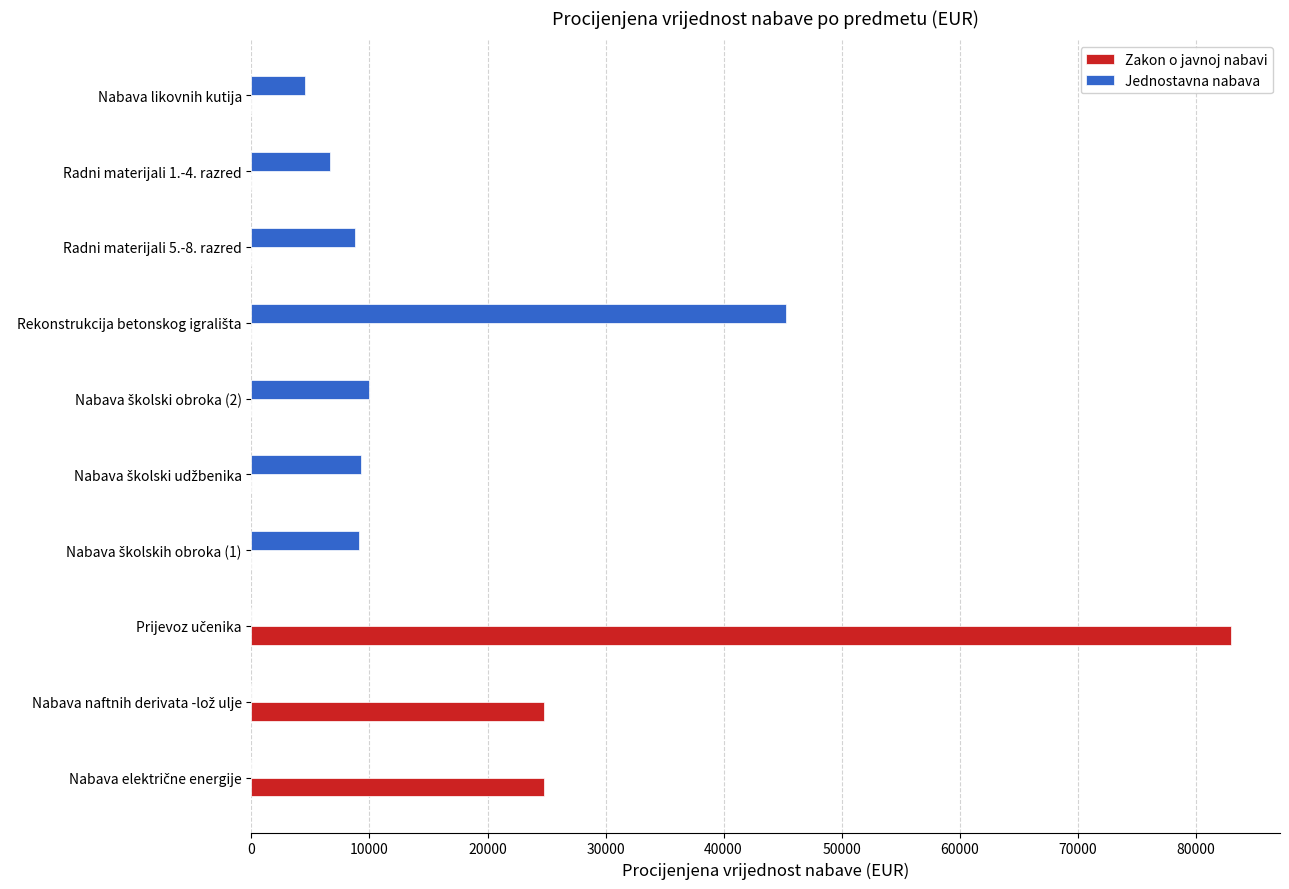

Which series has the largest total across all categories?

Zakon o javnoj nabavi